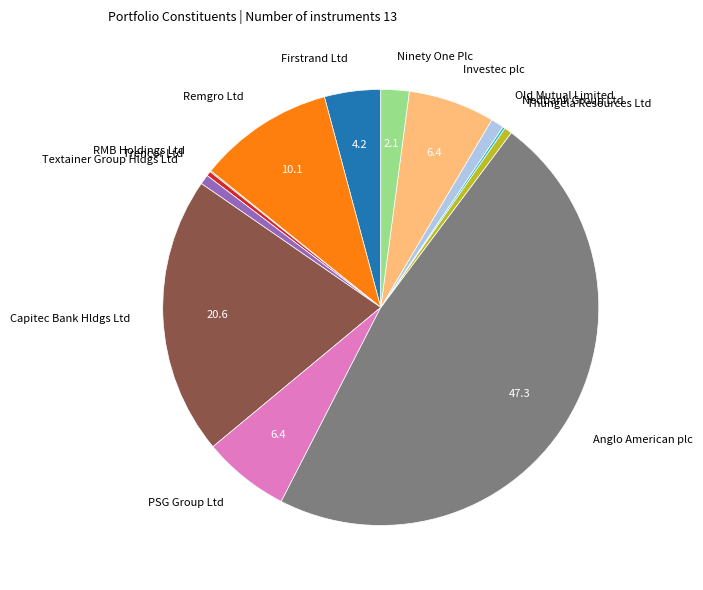

Does any single category account for the majority?

No